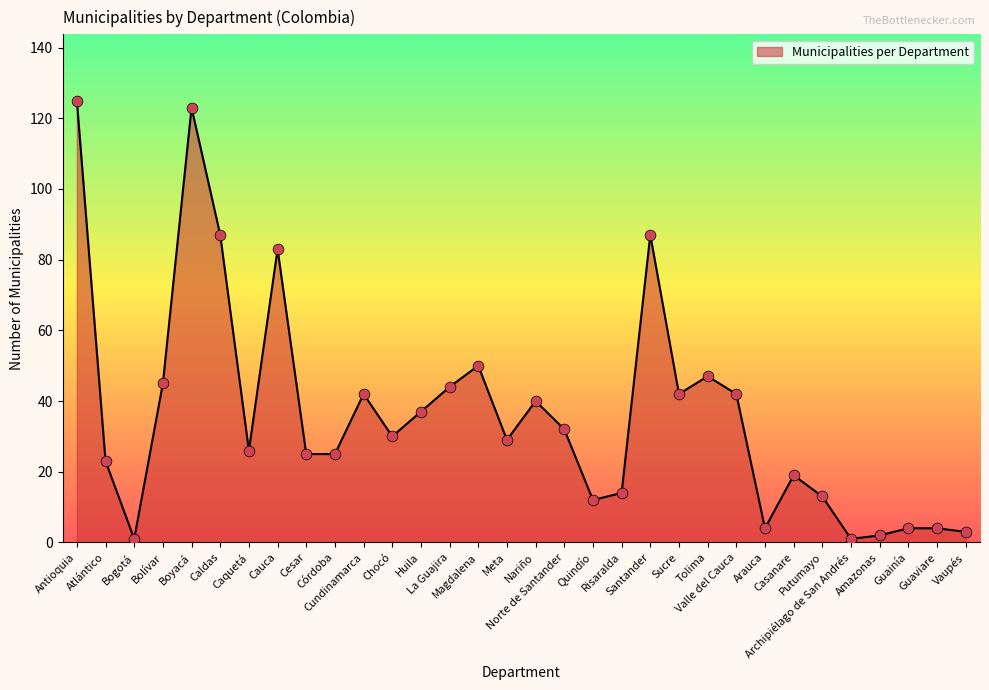

What is the change in value from Meta to Valle del Cauca?

+13